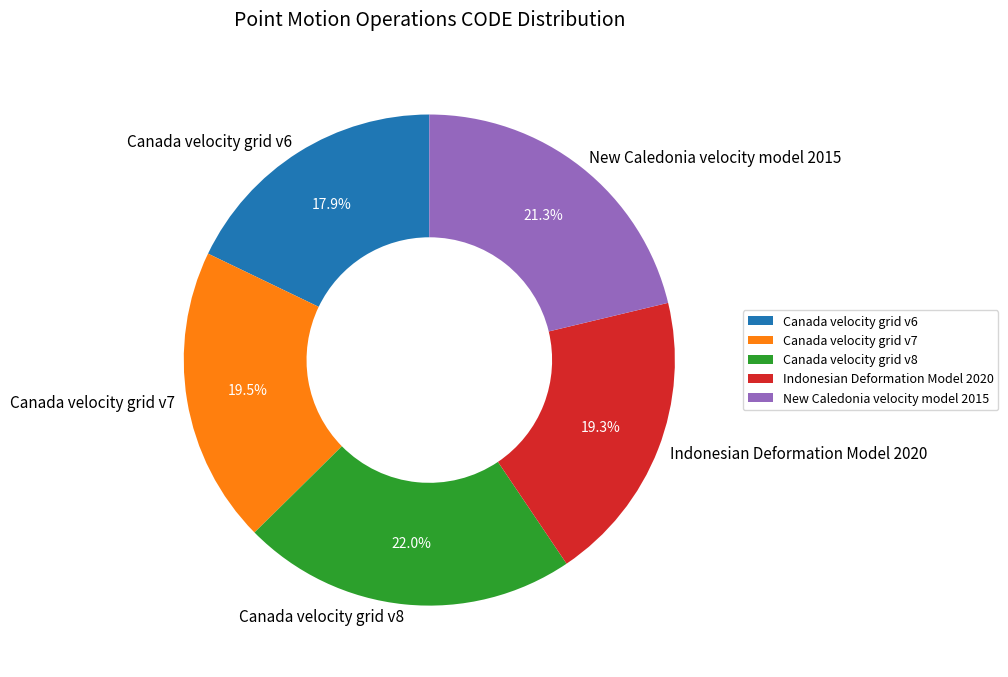

The Indonesian Deformation Model 2020 slice represents 19% of the pie. True or false?

True